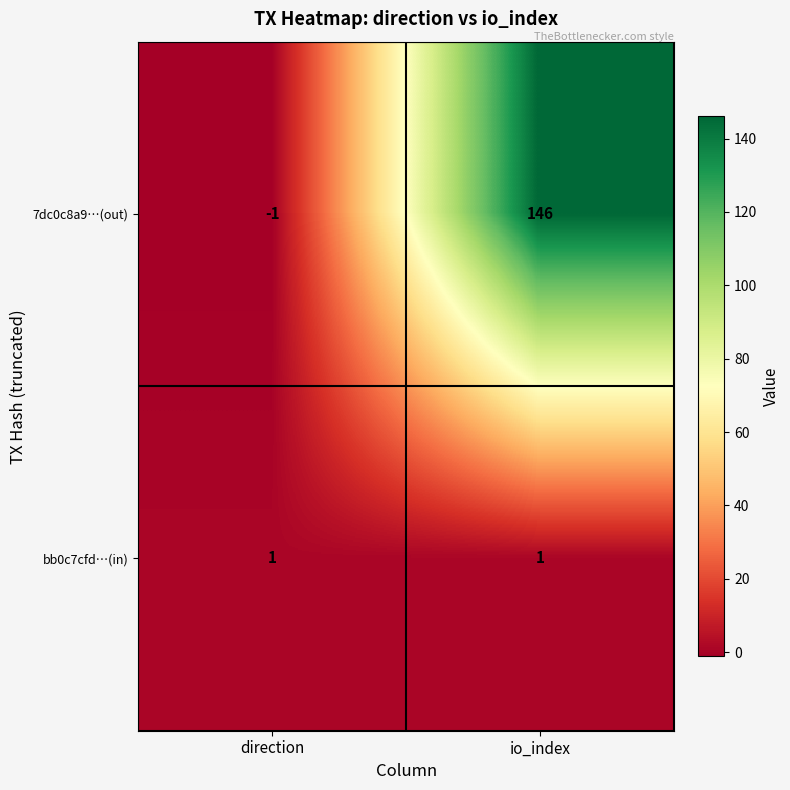

Reading right to left, extract all data points from this chart.

7dc0c8a9…(out): io_index=146	direction=-1
bb0c7cfd…(in): io_index=1	direction=1